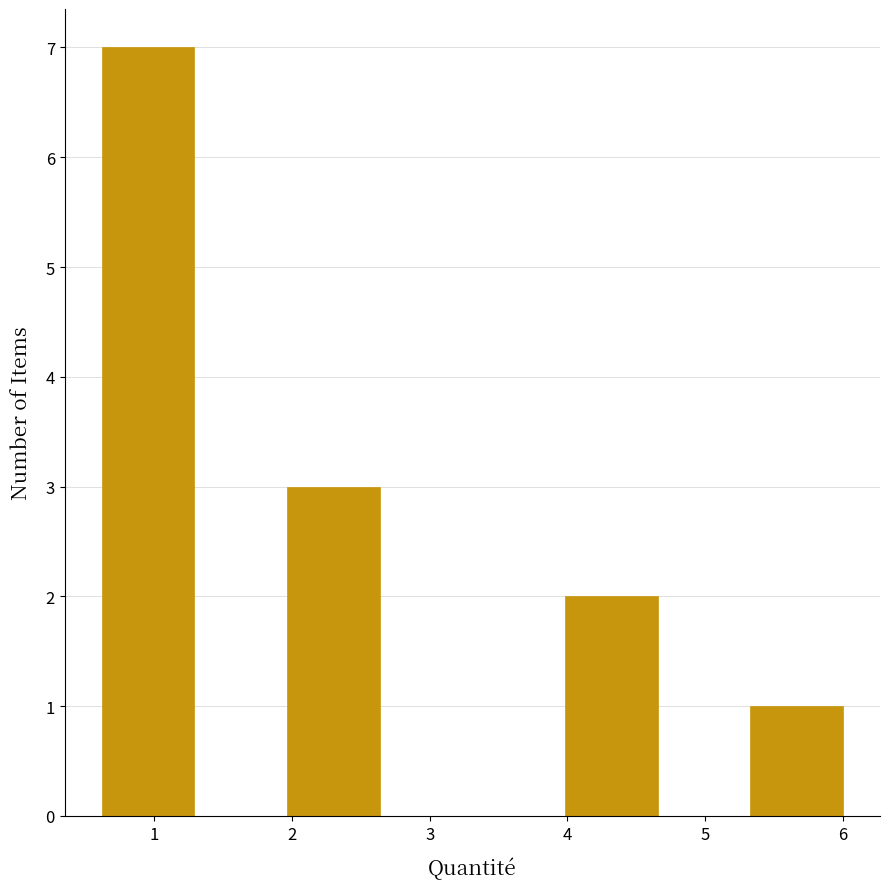

Over which range of the x-axis is the bar tallest?

0.6 to 1.3